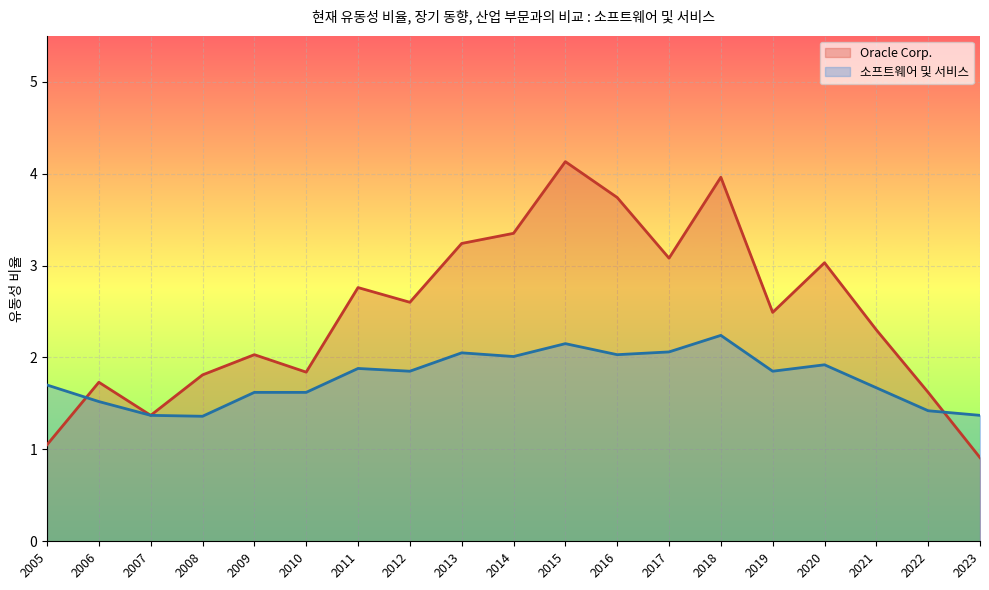

Which series has the largest range (max minus min)?

Oracle Corp.